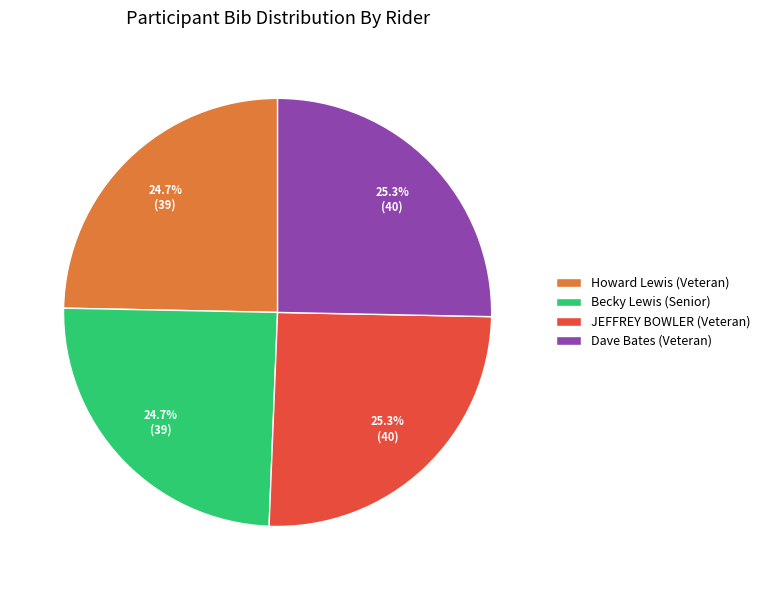

Does Dave Bates (Veteran) represent more than half of the total?

No